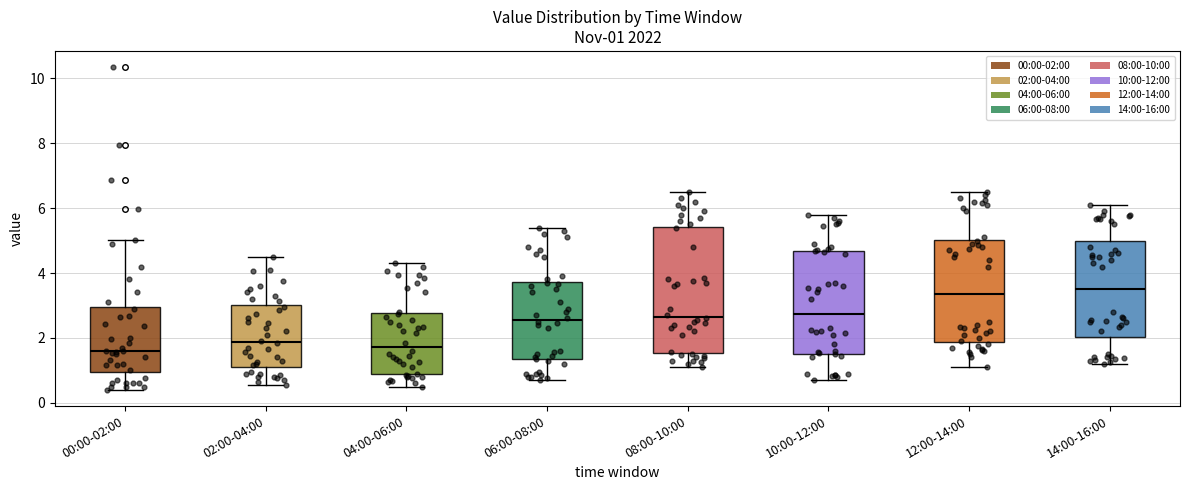

Which box is the tallest, from its lower edge to its upper edge?

08:00-10:00